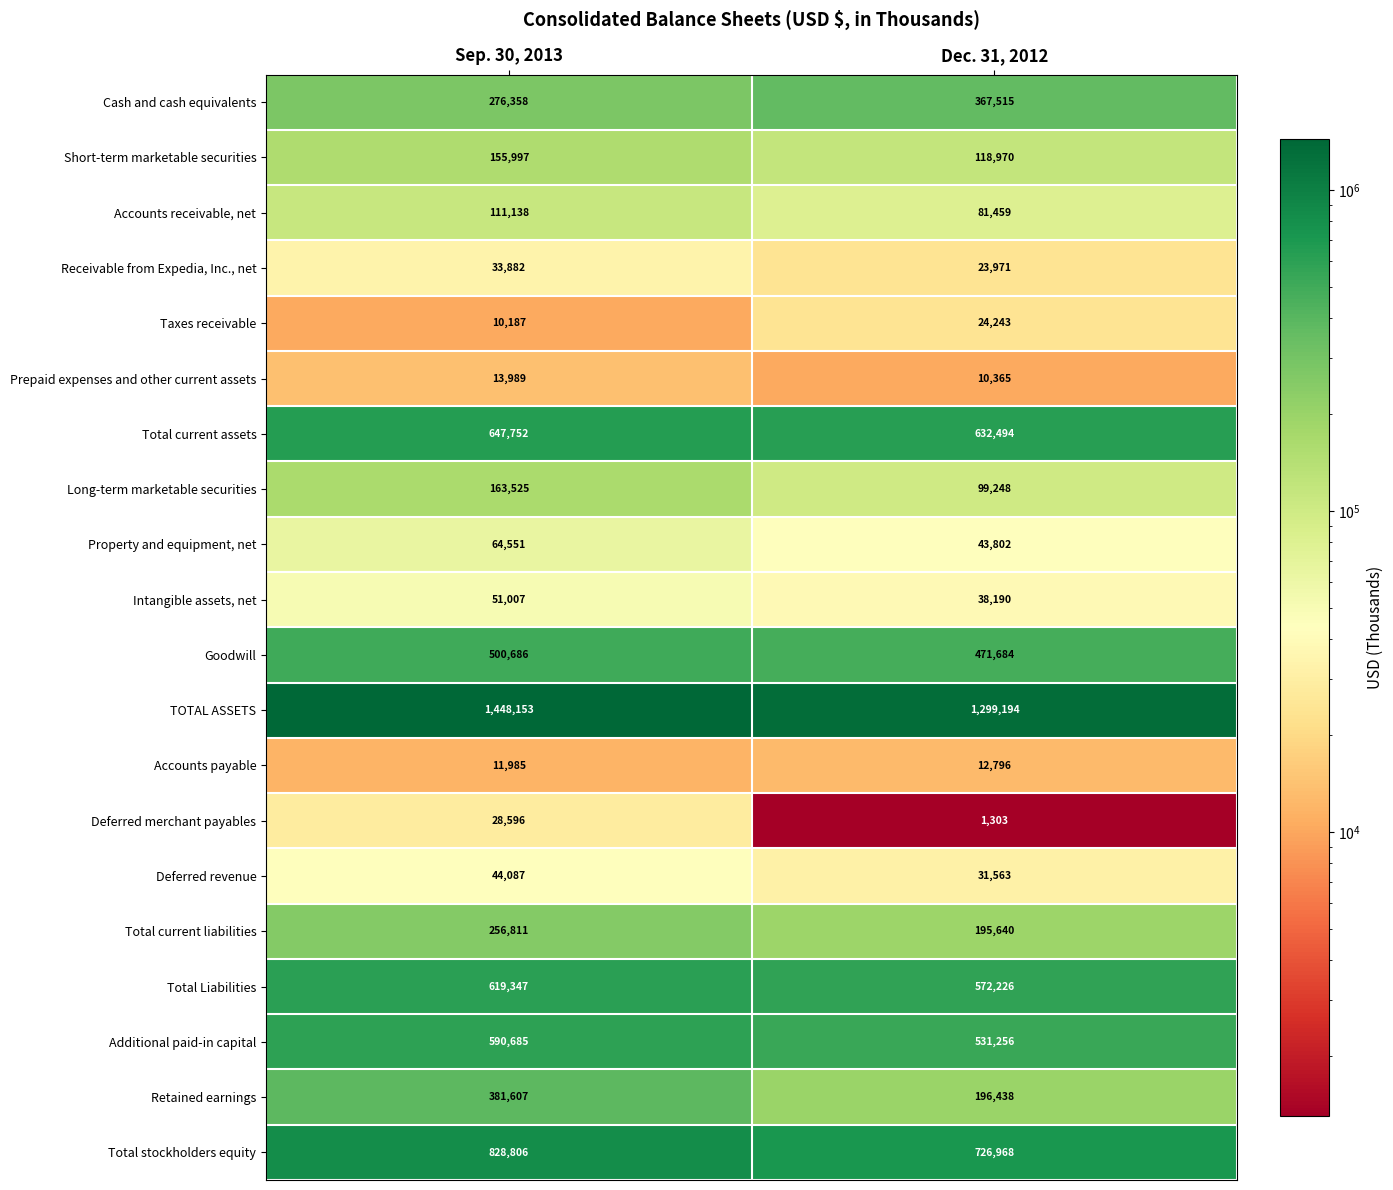

What is the difference between the Accounts receivable, net values at Sep. 30, 2013 and Dec. 31, 2012?

29679